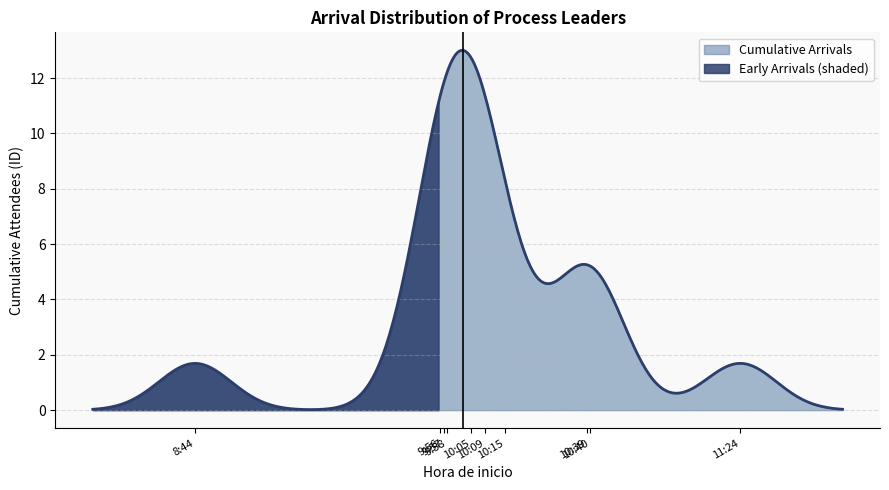

How many data points does each series have?

14